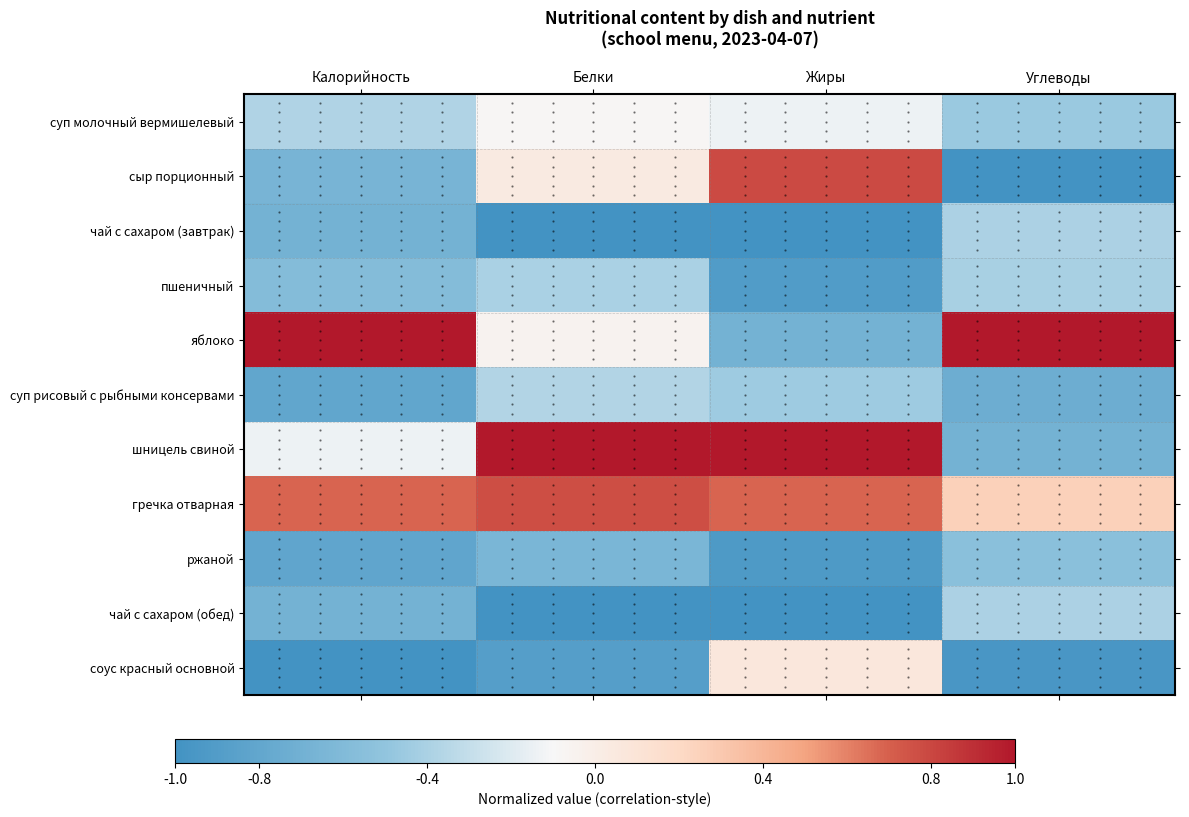

List the series in order of their peak value, lowest first.

ржаной, пшеничный, чай с сахаром (завтрак), чай с сахаром (обед), суп рисовый с рыбными консервами, суп молочный вермишелевый, соус красный основной, гречка отварная, сыр порционный, яблоко, шницель свиной